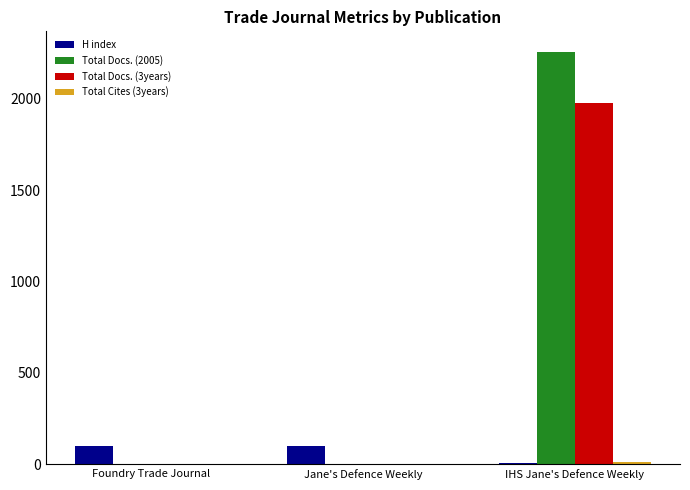

How many distinct data groups are displayed?

4